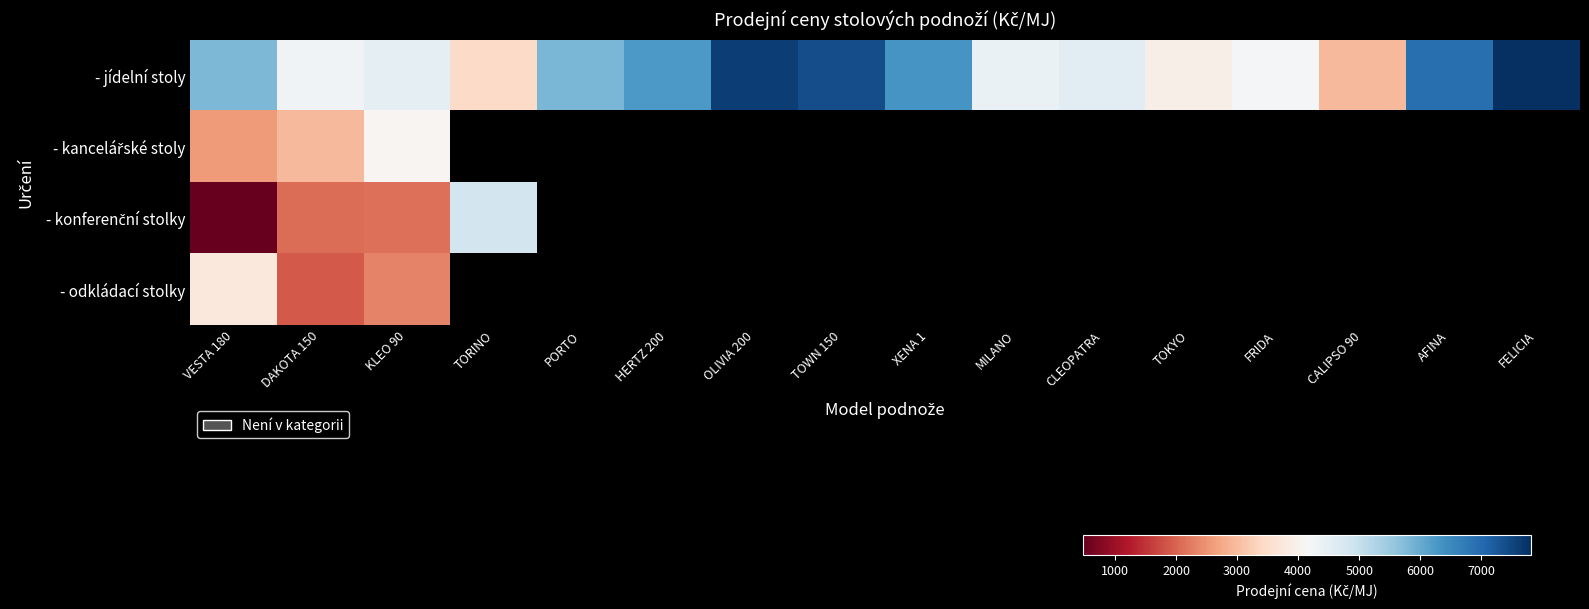

List the series in order of their peak value, highest first.

- jídelní stoly, - konferenční stolky, - kancelářské stoly, - odkládací stolky